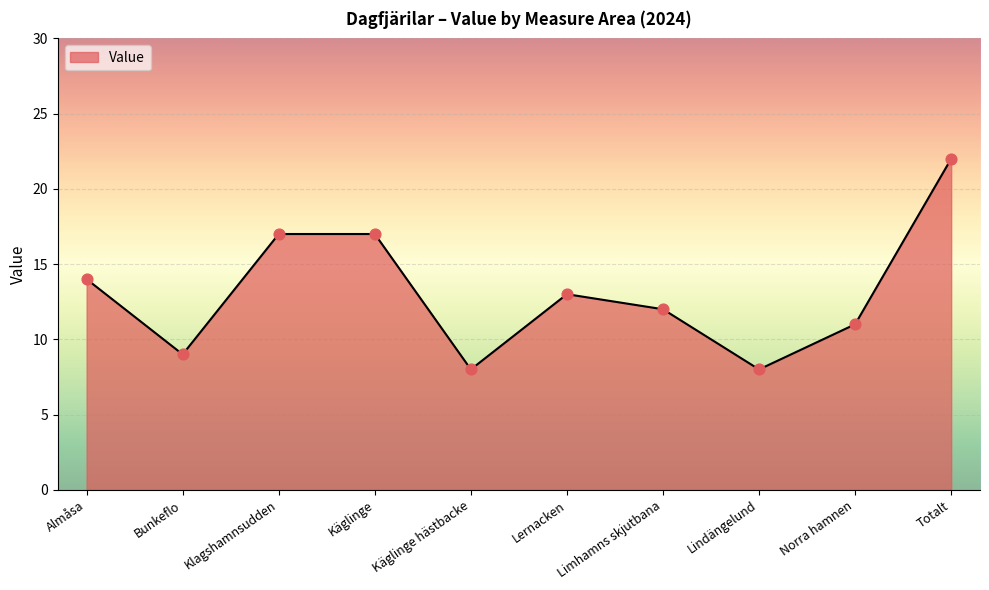

Which has a higher value, Totalt or Limhamns skjutbana?

Totalt